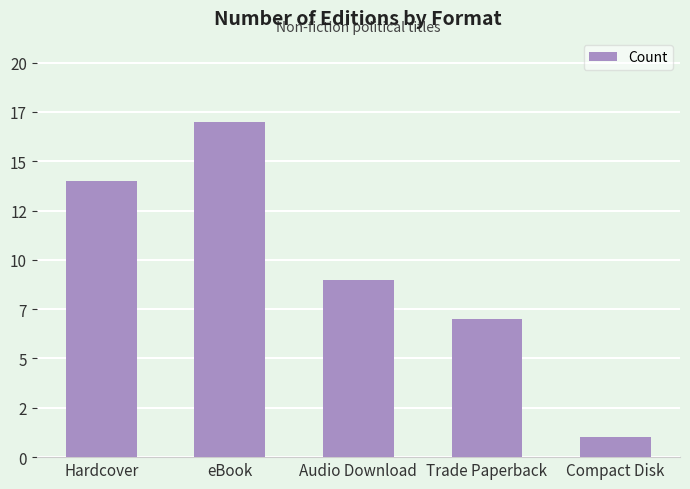

Is it true that the value at Trade Paperback is 10?

False